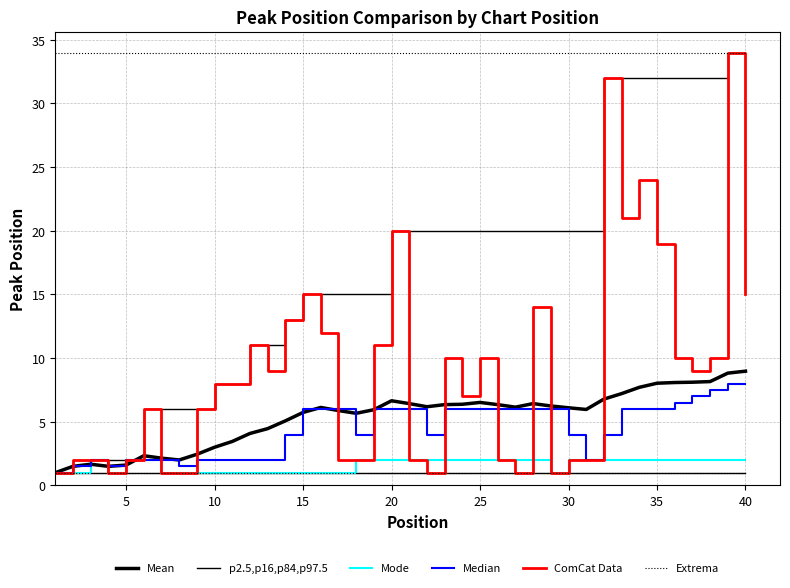

How many lines are shown in the chart?

6